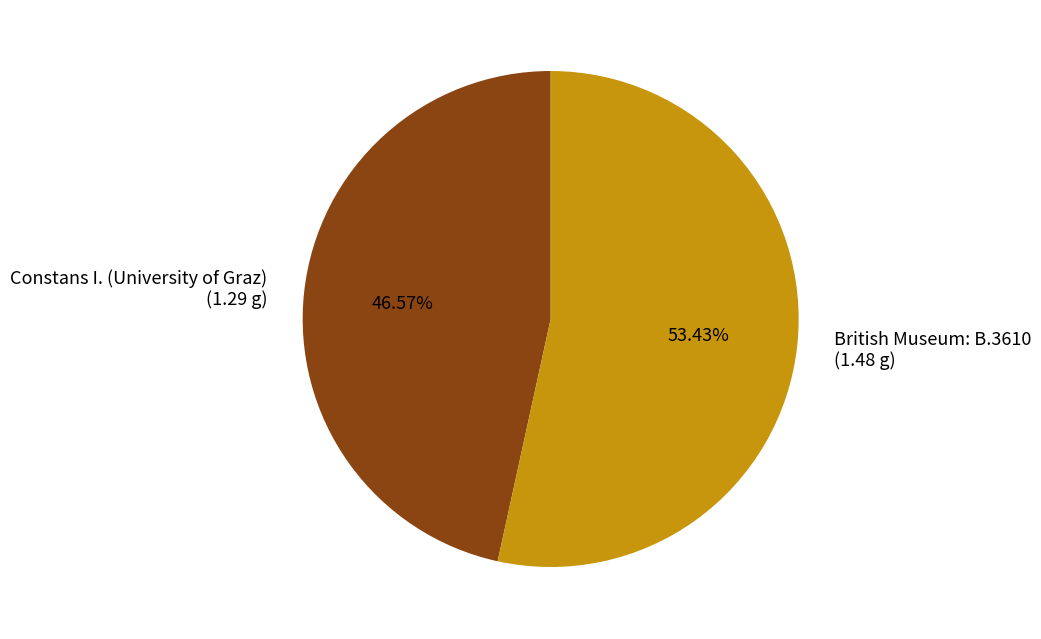

Which has a higher value, Constans I. (University of Graz) or British Museum: B.3610?

British Museum: B.3610